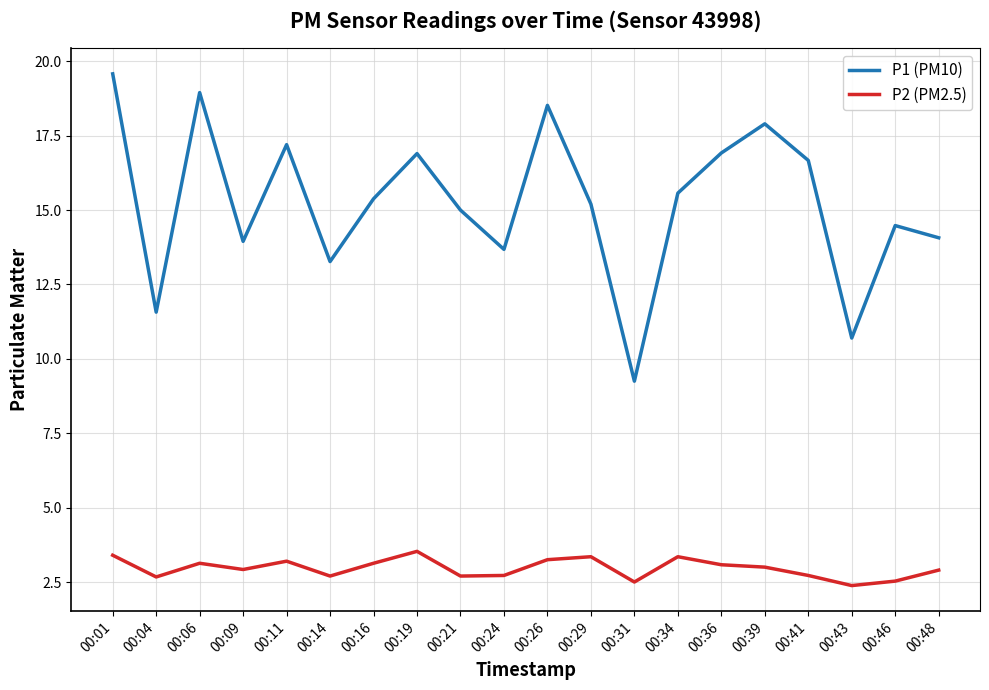

What is the spread (max minus min) of values at 00:39?

14.9